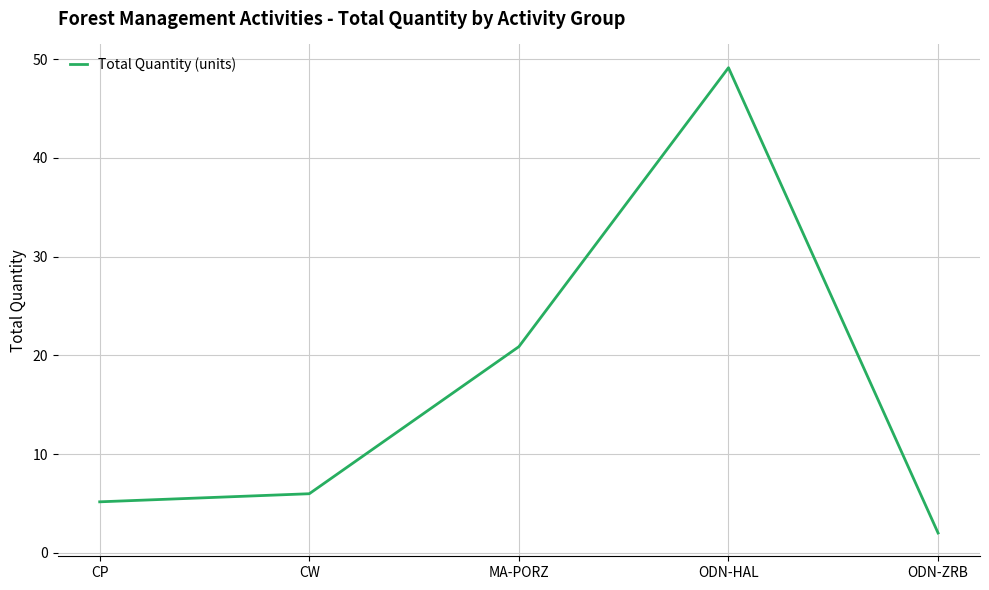

What is the change in value from ODN-HAL to ODN-ZRB?

-47.1